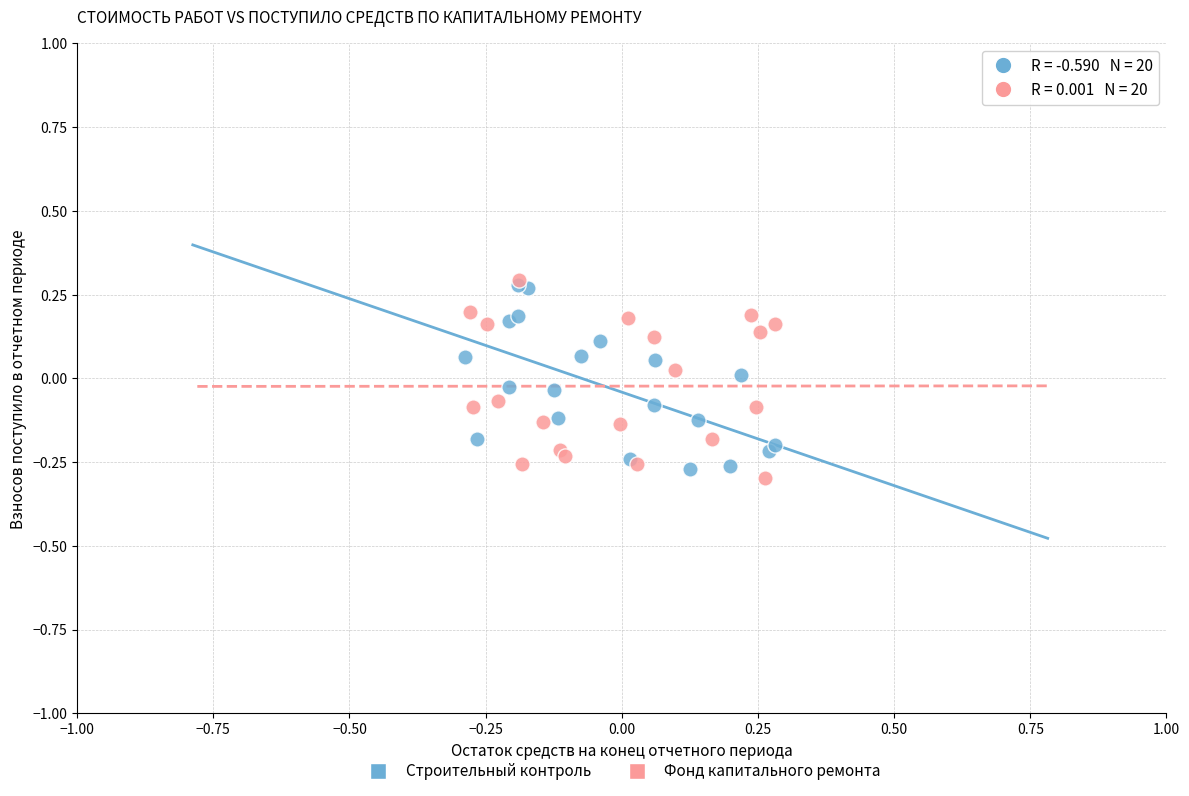

What are all the series names shown in the legend?

Строительный контроль, Фонд капитального ремонта